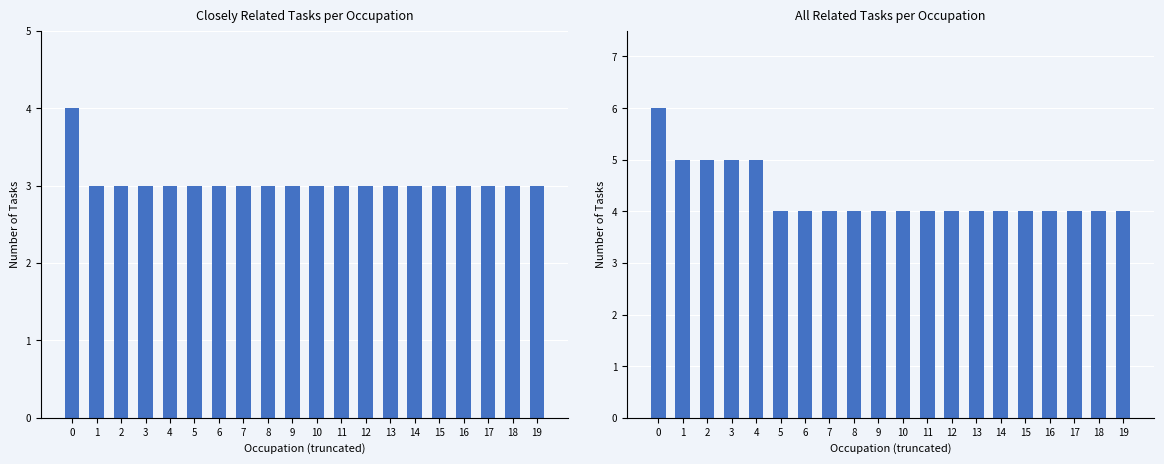

List the labels in order of Closely Related Tasks value, largest first.

0, 1, 2, 3, 4, 5, 6, 7, 8, 9, 10, 11, 12, 13, 14, 15, 16, 17, 18, 19